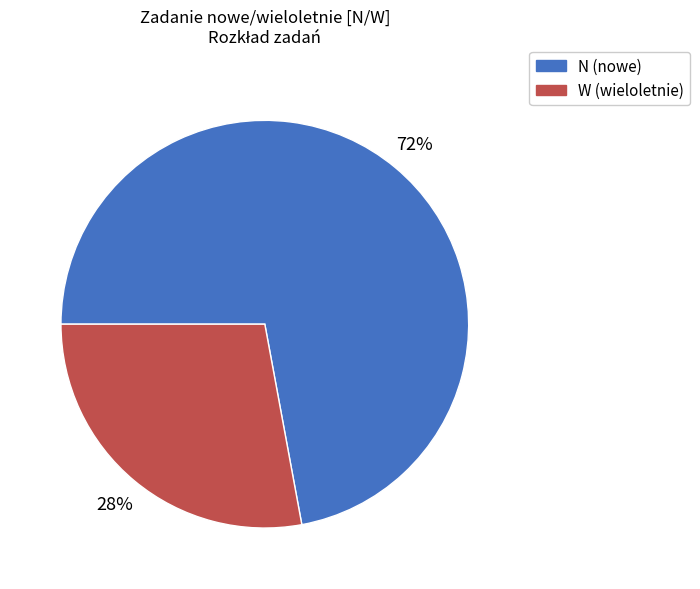

To the nearest percent, what is the difference between the largest and smallest slice percentages?

44%